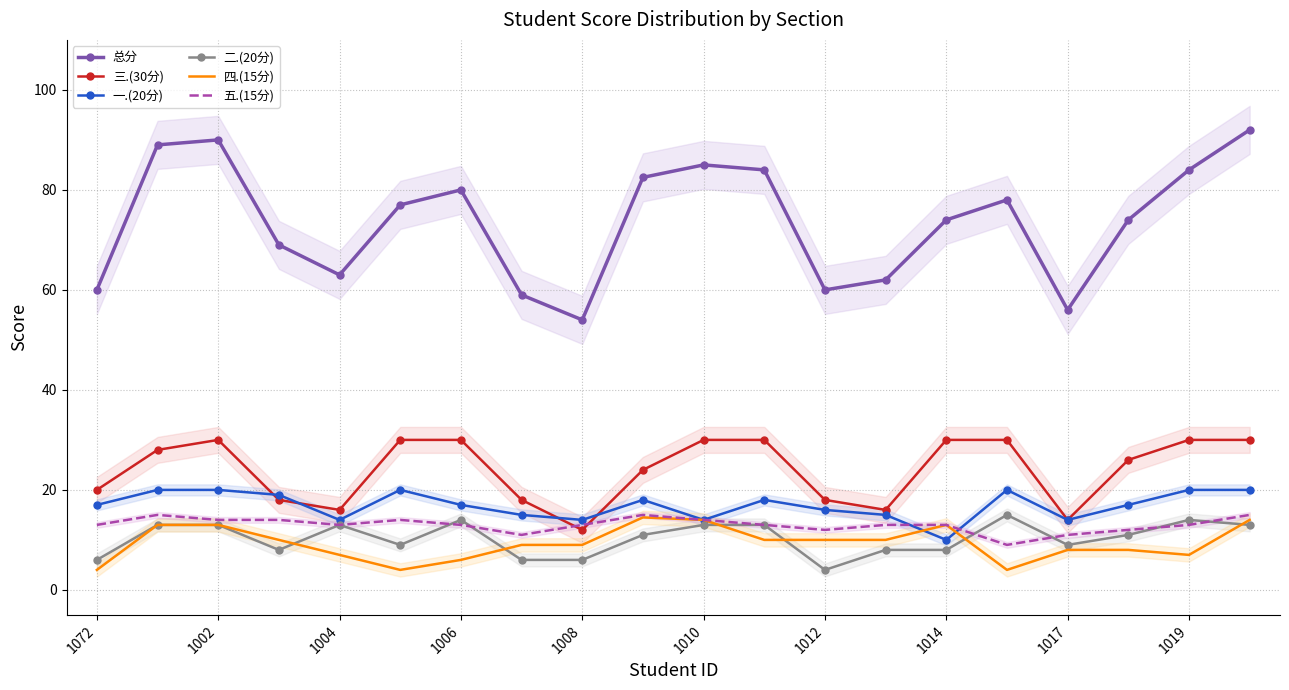

Is this an area chart (filled region under the line)?

No